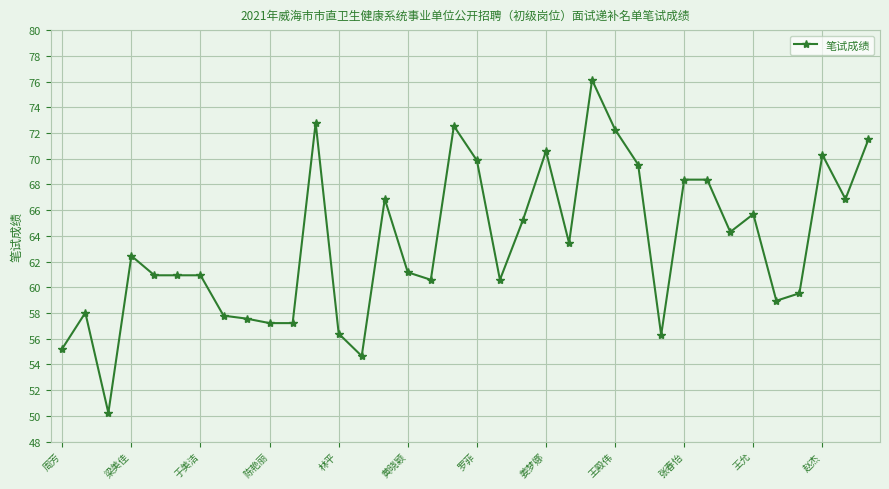

True or false: there are more than 2 points higher than both neighbors.

True